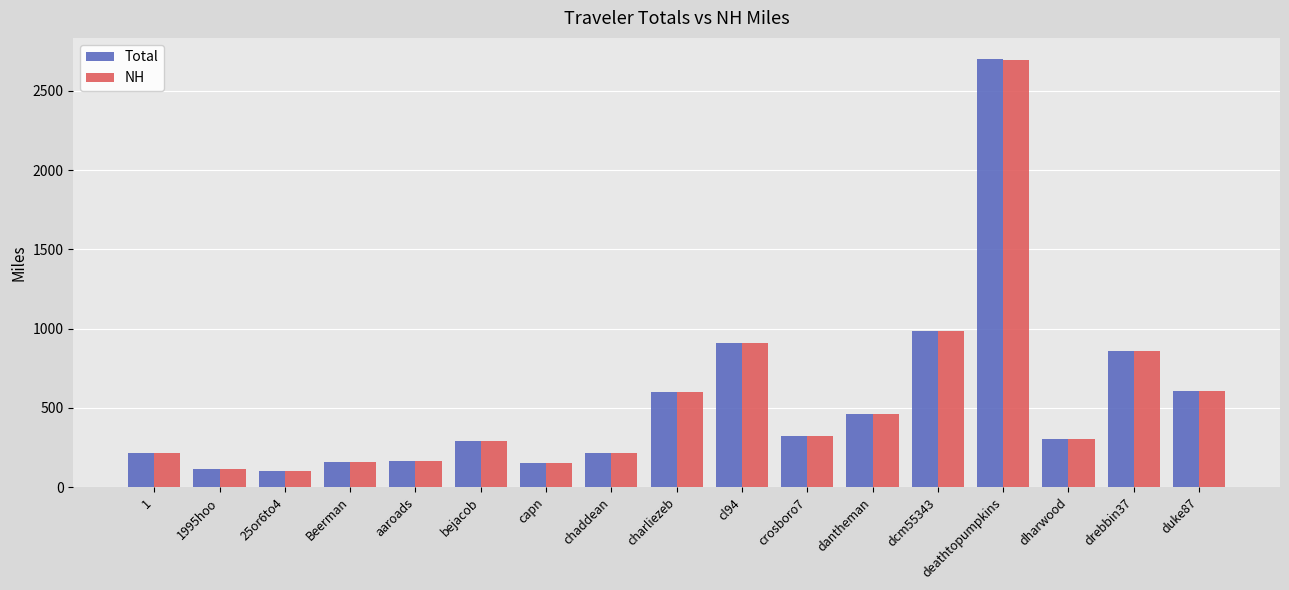

Is the value of NH at chaddean greater than the value of Total at dharwood?

No